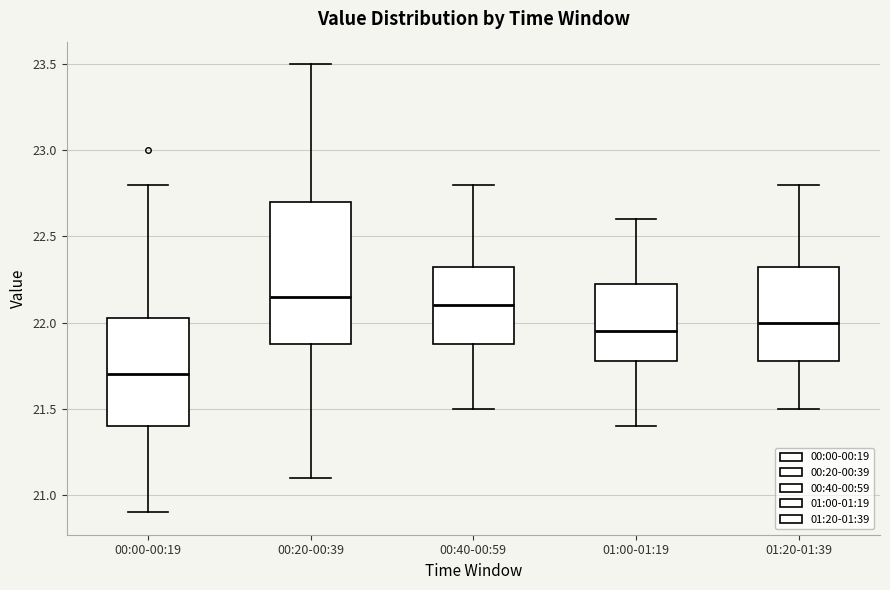

Where does the lower whisker of the box for 00:00-00:19 end on the y-axis? The values are not printed on the chart, so give them approximately, as read against the axis.

20.90